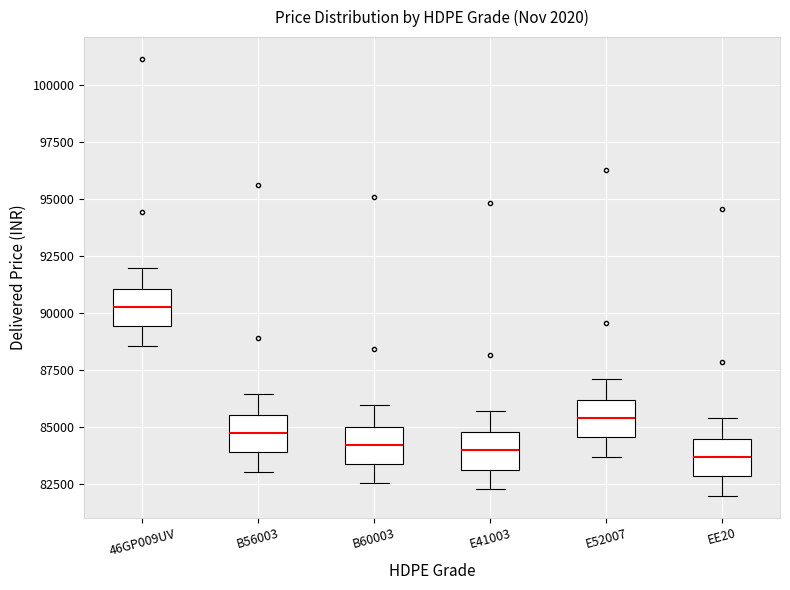

Reading left to right, transcribe this box plot: for each box, give where its median line is, the range the box spans, and where its two whiskers end, as read against the y-axis. The values are not printed on the chart, so give them approximately, as read against the axis.

46GP009UV: median 90500, box 89500 to 91000, whiskers 88500 to 92000
B56003: median 84500, box 84000 to 85500, whiskers 83000 to 86500
B60003: median 84000, box 83500 to 85000, whiskers 82500 to 86000
E41003: median 84000, box 83000 to 85000, whiskers 82500 to 85500
E52007: median 85500, box 84500 to 86000, whiskers 83500 to 87000
EE20: median 83500, box 83000 to 84500, whiskers 82000 to 85500